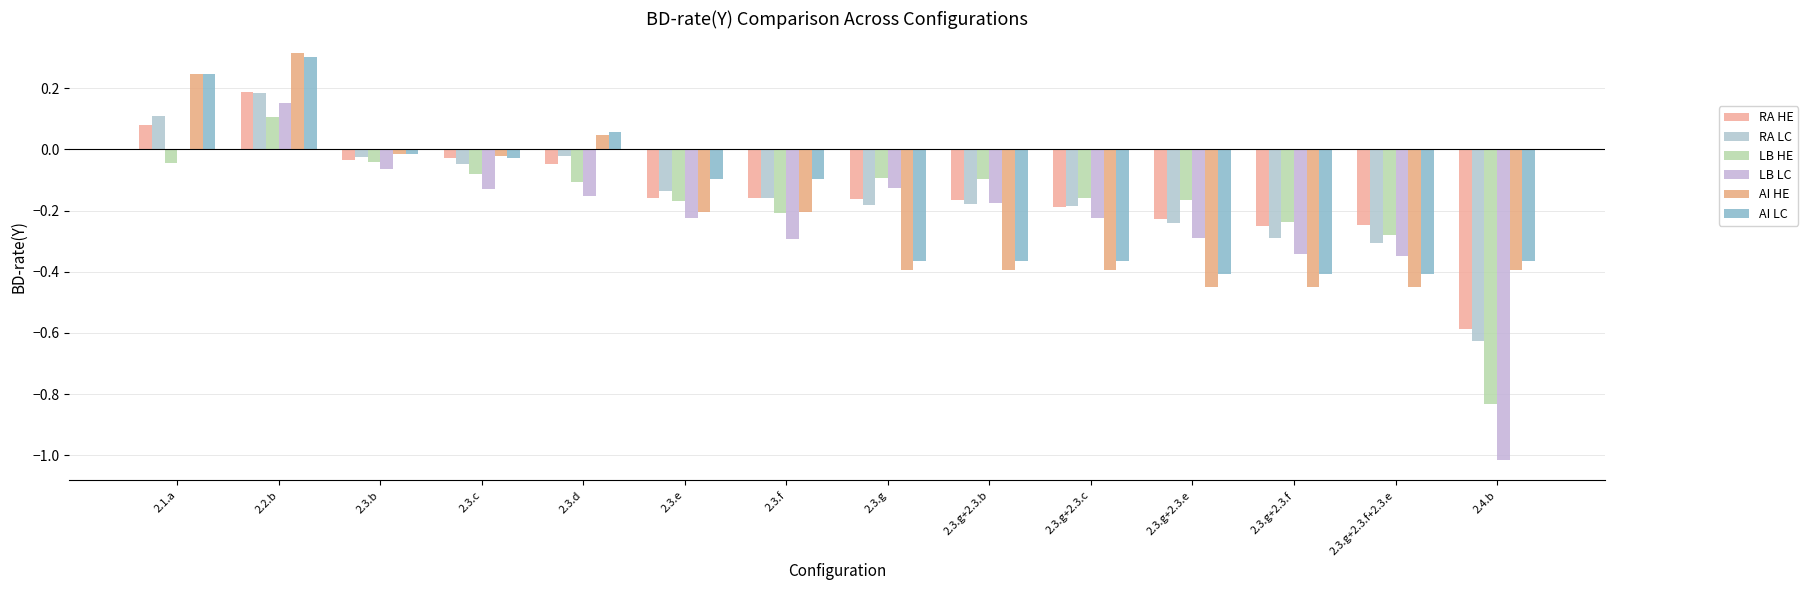

What position from the left is 2.1.a?

1